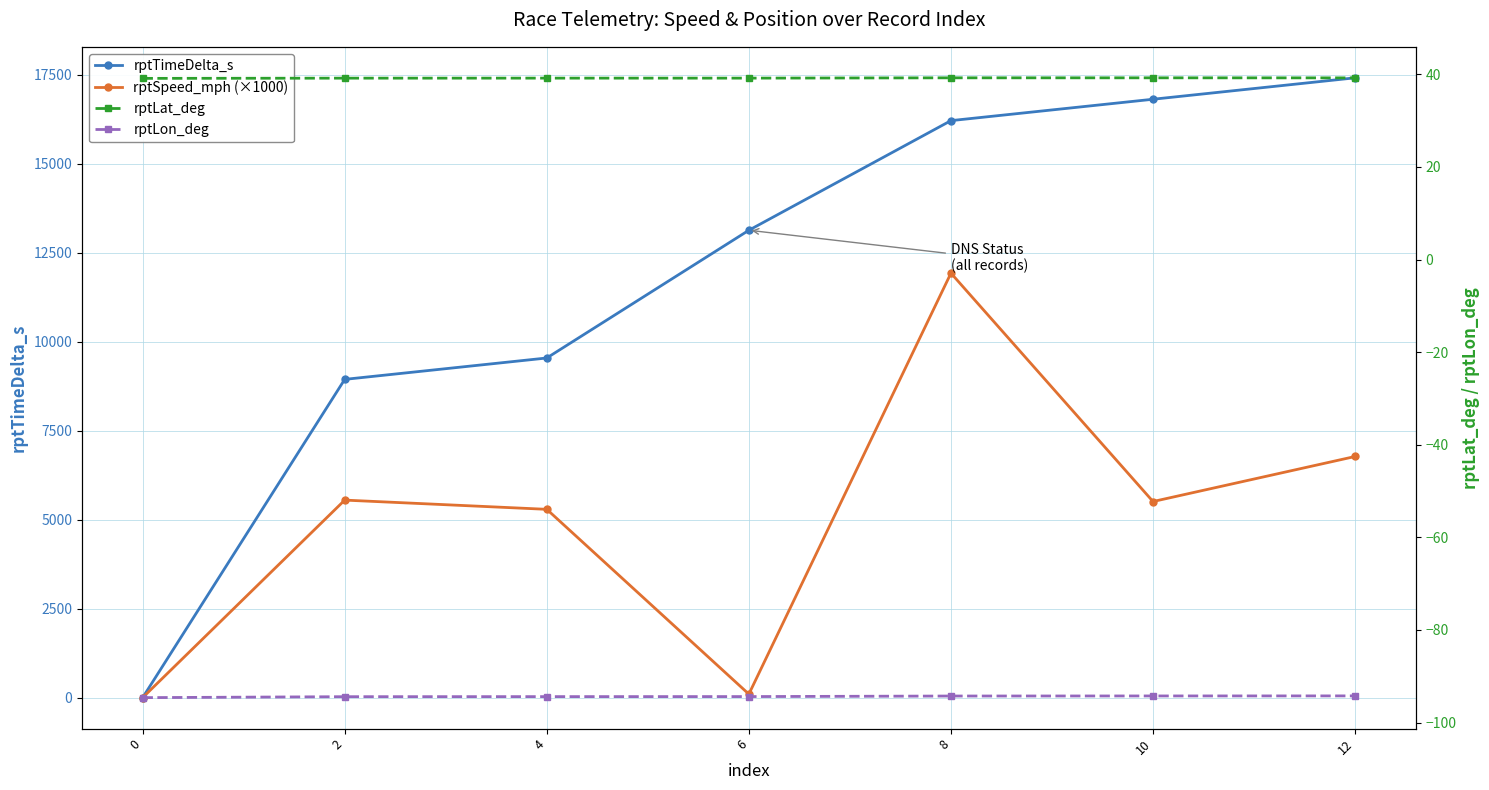

Does the chart have visible grid lines?

Yes